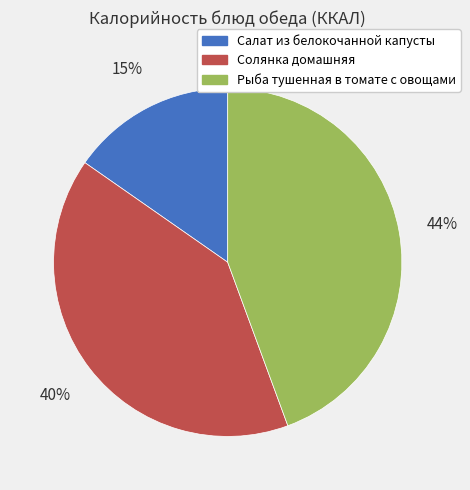

Do Рыба тушенная в томате с овощами and Солянка домашняя together represent more than half of the pie?

Yes